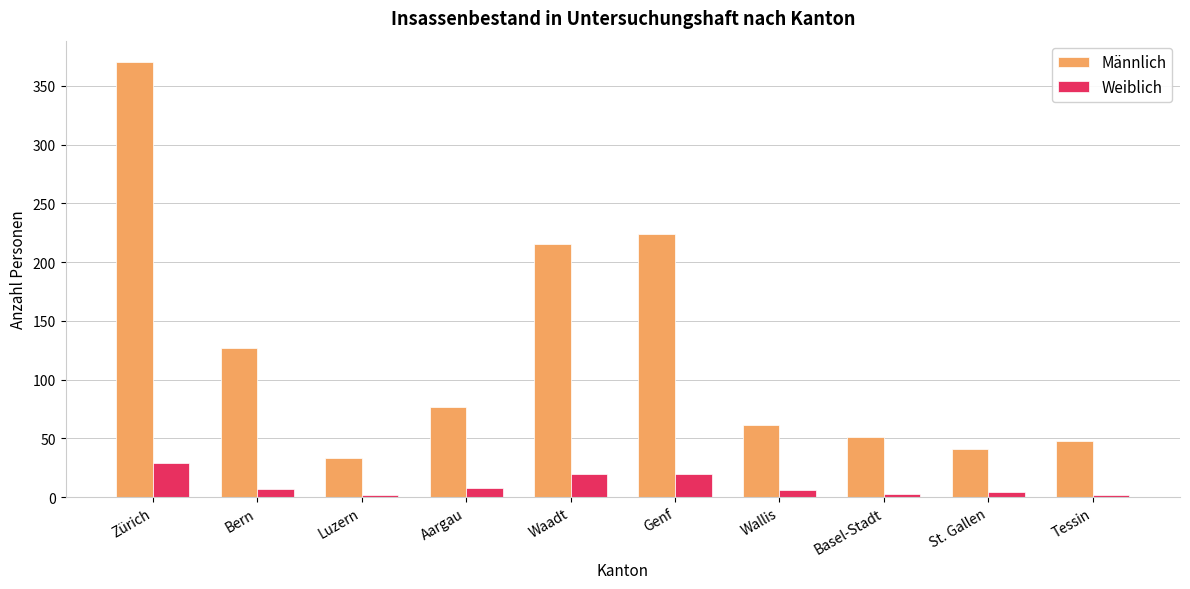

True or false: Männlich has a value of 41 at St. Gallen.

True